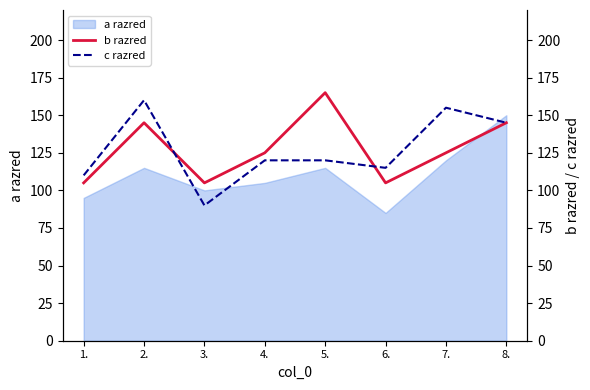

What is the sum of all b razred values?

1020